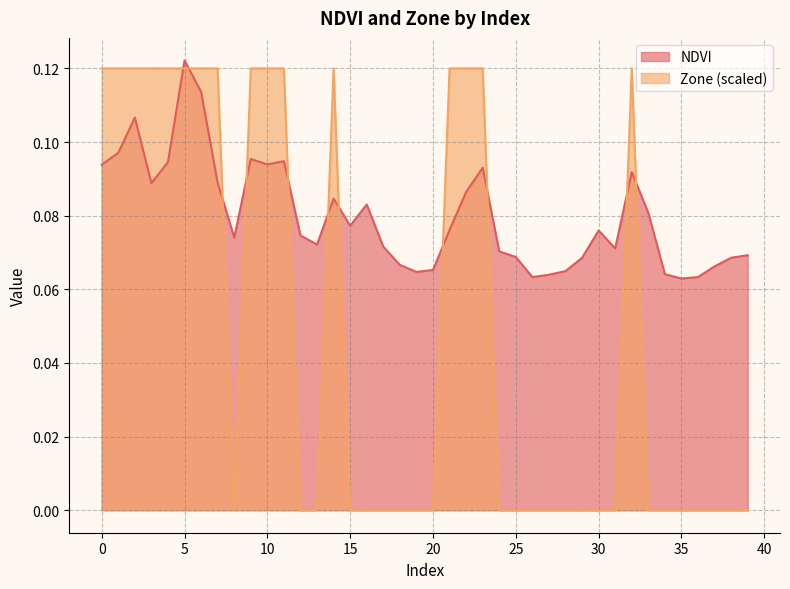

True or false: Zone has a value of 0.0 at 18.

True